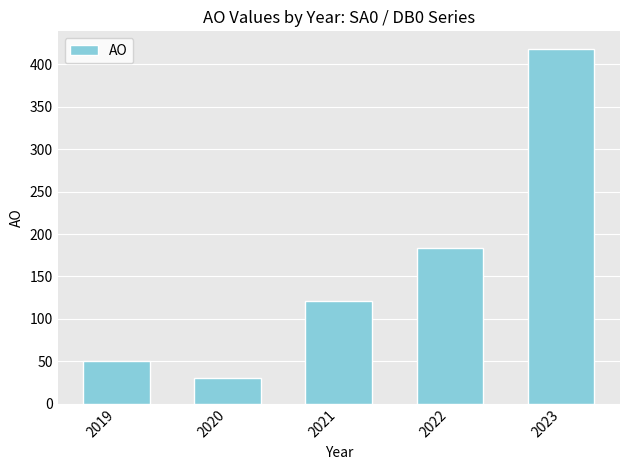

Does the chart contain any negative values?

No